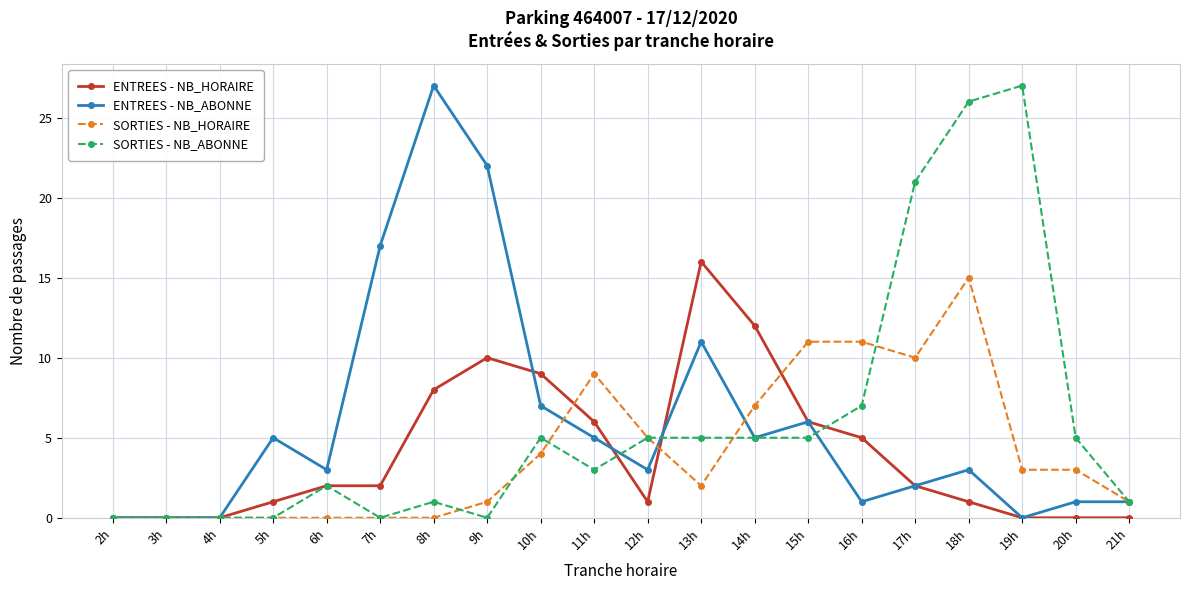

Which series changed the most between 5h and 8h?

ENTREES - NB_ABONNE